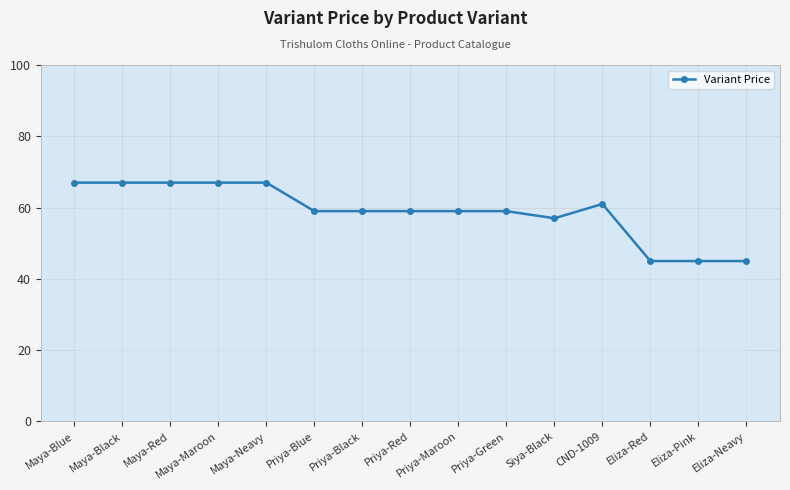

What is the change in value from Maya-Red to Priya-Maroon?

-8